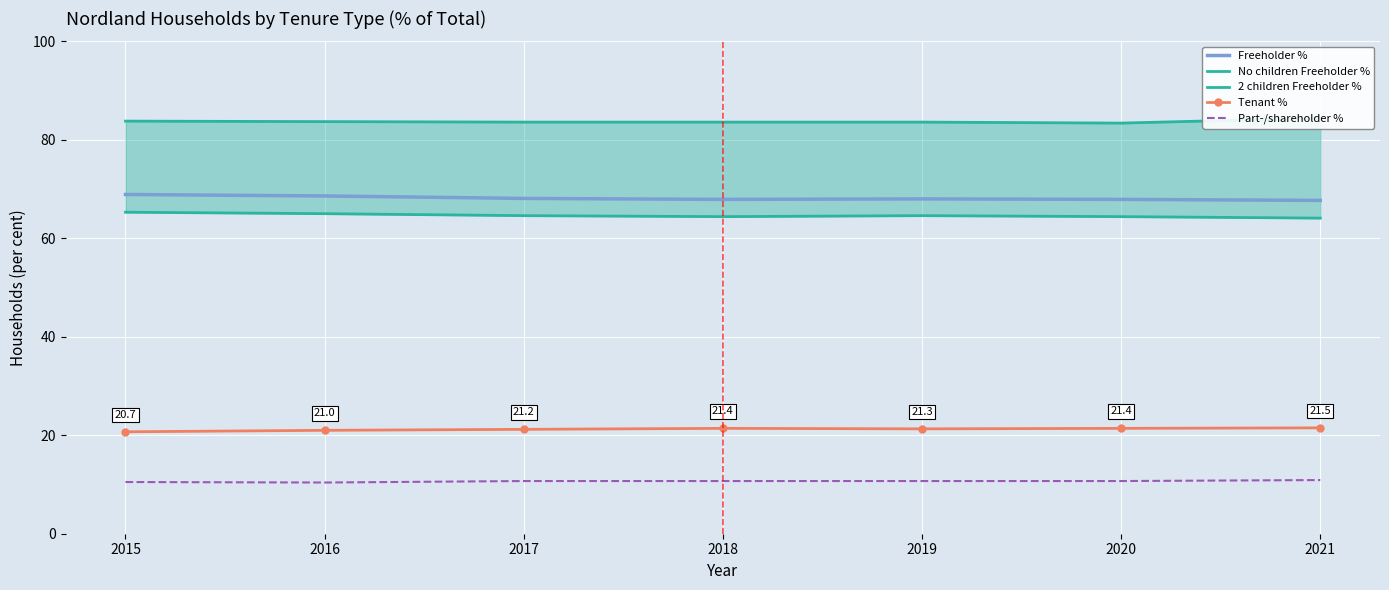

Reading right to left, transcribe all the data shown in this chart.

Freeholder %: 67.7	67.9	68.0	67.9	68.1	68.6	68.9
No children Freeholder %: 64.1	64.4	64.6	64.4	64.6	65.0	65.3
2 children Freeholder %: 84.4	83.4	83.6	83.6	83.6	83.7	83.8
Tenant %: 21.5	21.4	21.3	21.4	21.2	21.0	20.7
Part-/shareholder %: 10.9	10.7	10.7	10.7	10.7	10.4	10.5